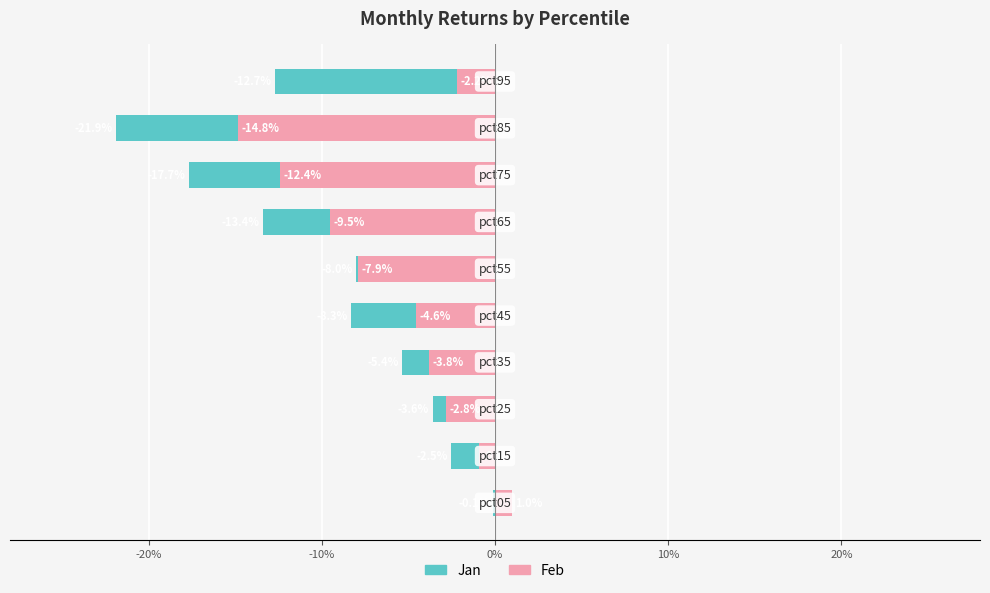

How many bars are there in total?

20